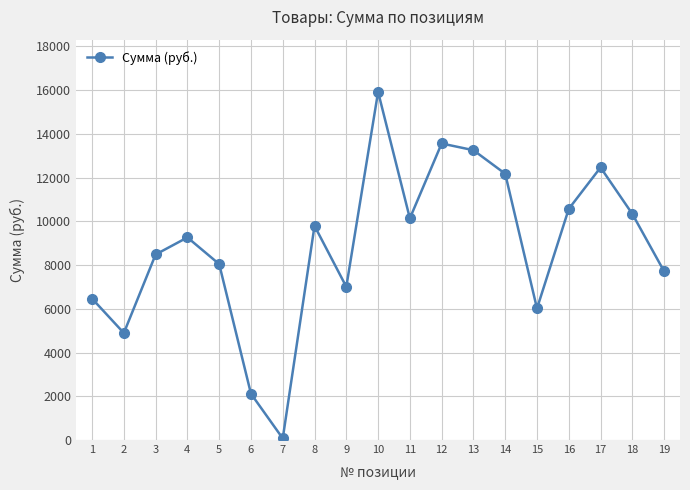

At which category does the data reach its first local peak?

4